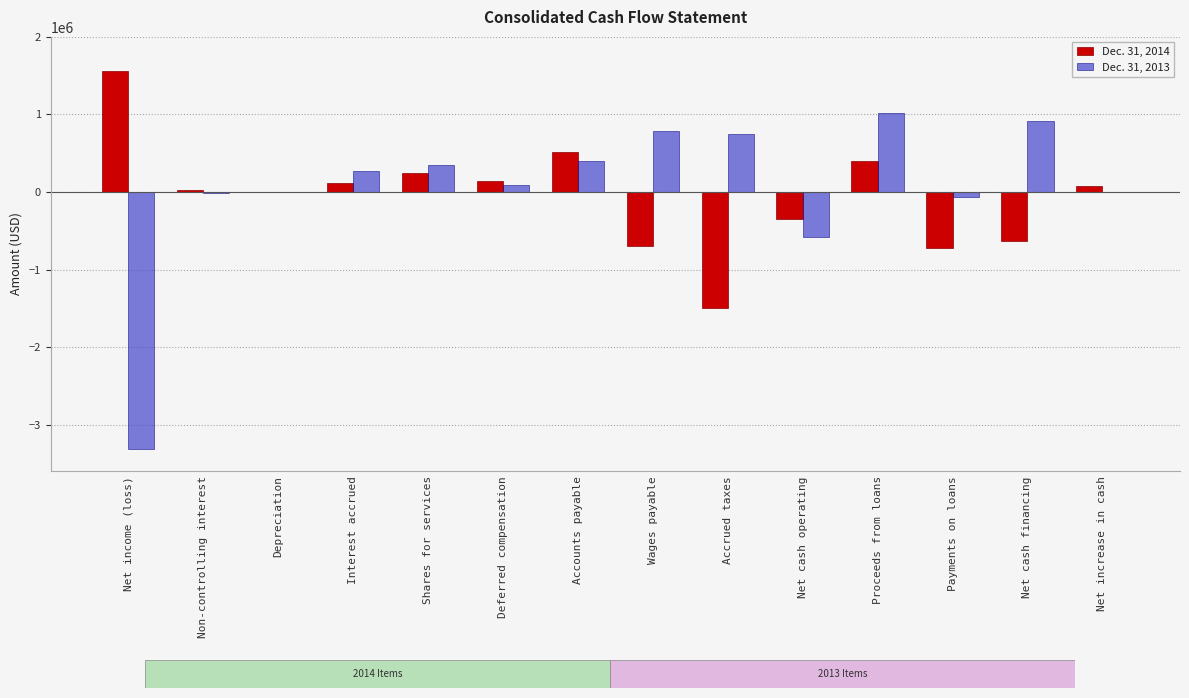

How many distinct data groups are displayed?

2